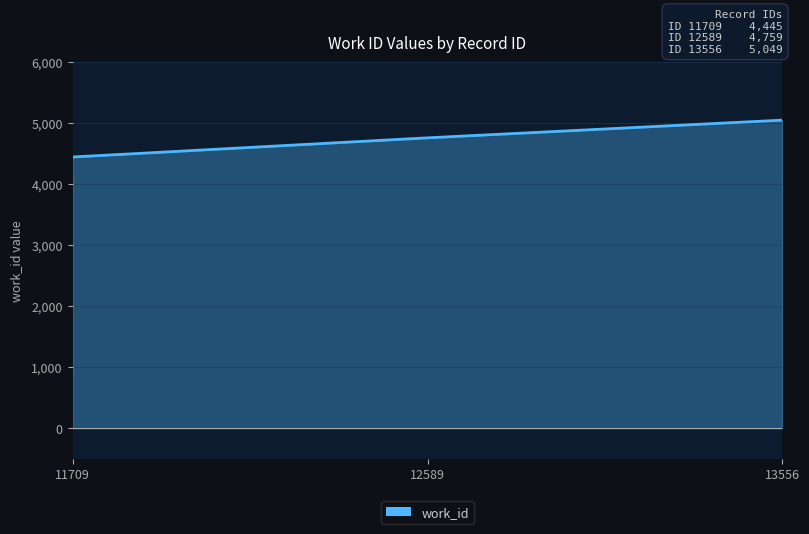

Rank the categories by value from lowest to highest.

11709, 12589, 13556